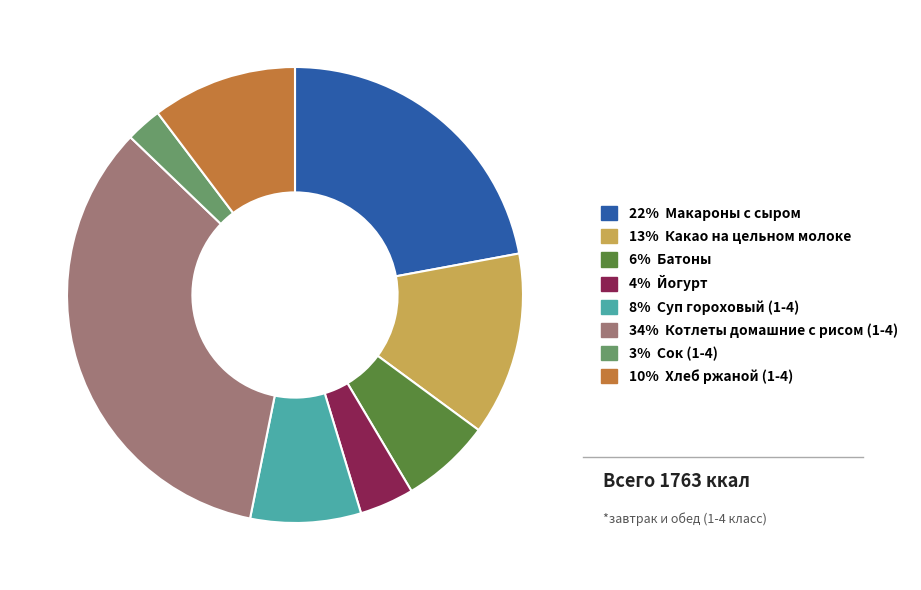

Is there a majority slice in this chart?

No